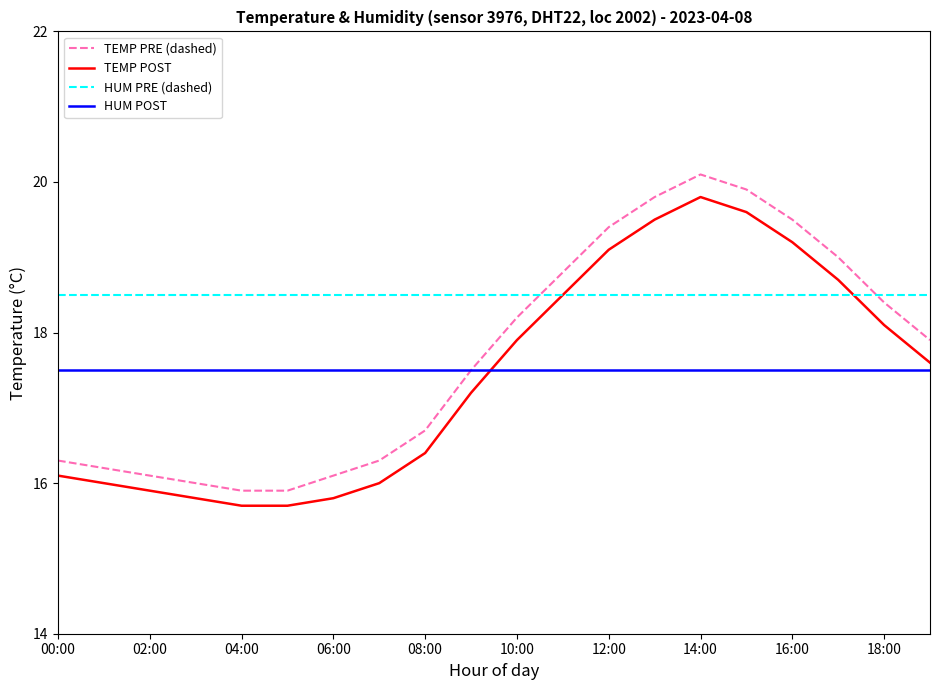

What are all the series names shown in the legend?

TEMP PRE (dashed), TEMP POST, HUM PRE (dashed), HUM POST